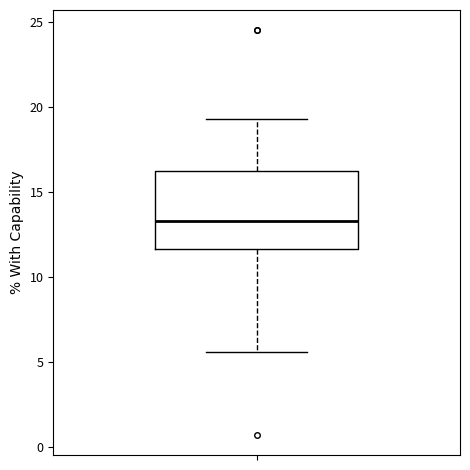

Read this box plot against the y-axis: the position of the median line, the range covered by the box, and the ends of both whiskers. The values are not printed on the chart, so give them approximately, as read against the axis.

median 13.5, box 11.5 to 16.0, whiskers 5.5 to 19.5